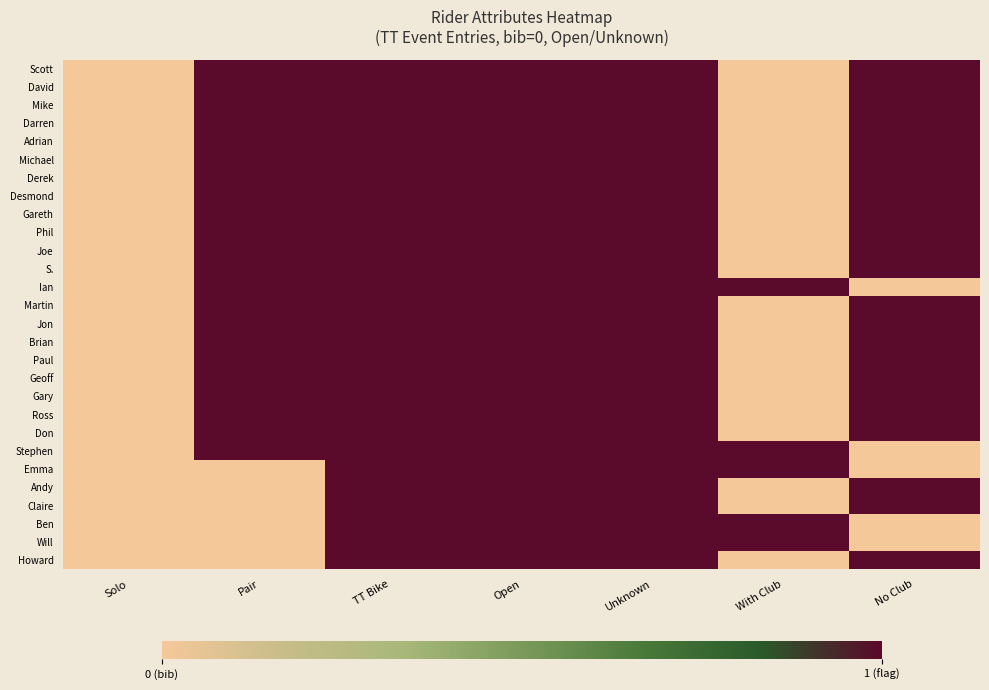

Reading left to right, extract all data points from this chart.

Scott: Solo=0	Pair=1	TT Bike=1	Open=1	Unknown=1	With Club=0	No Club=1
David: Solo=0	Pair=1	TT Bike=1	Open=1	Unknown=1	With Club=0	No Club=1
Mike: Solo=0	Pair=1	TT Bike=1	Open=1	Unknown=1	With Club=0	No Club=1
Darren: Solo=0	Pair=1	TT Bike=1	Open=1	Unknown=1	With Club=0	No Club=1
Adrian: Solo=0	Pair=1	TT Bike=1	Open=1	Unknown=1	With Club=0	No Club=1
Michael: Solo=0	Pair=1	TT Bike=1	Open=1	Unknown=1	With Club=0	No Club=1
Derek: Solo=0	Pair=1	TT Bike=1	Open=1	Unknown=1	With Club=0	No Club=1
Desmond: Solo=0	Pair=1	TT Bike=1	Open=1	Unknown=1	With Club=0	No Club=1
Gareth: Solo=0	Pair=1	TT Bike=1	Open=1	Unknown=1	With Club=0	No Club=1
Phil: Solo=0	Pair=1	TT Bike=1	Open=1	Unknown=1	With Club=0	No Club=1
Joe: Solo=0	Pair=1	TT Bike=1	Open=1	Unknown=1	With Club=0	No Club=1
S.: Solo=0	Pair=1	TT Bike=1	Open=1	Unknown=1	With Club=0	No Club=1
Ian: Solo=0	Pair=1	TT Bike=1	Open=1	Unknown=1	With Club=1	No Club=0
Martin: Solo=0	Pair=1	TT Bike=1	Open=1	Unknown=1	With Club=0	No Club=1
Jon: Solo=0	Pair=1	TT Bike=1	Open=1	Unknown=1	With Club=0	No Club=1
Brian: Solo=0	Pair=1	TT Bike=1	Open=1	Unknown=1	With Club=0	No Club=1
Paul: Solo=0	Pair=1	TT Bike=1	Open=1	Unknown=1	With Club=0	No Club=1
Geoff: Solo=0	Pair=1	TT Bike=1	Open=1	Unknown=1	With Club=0	No Club=1
Gary: Solo=0	Pair=1	TT Bike=1	Open=1	Unknown=1	With Club=0	No Club=1
Ross: Solo=0	Pair=1	TT Bike=1	Open=1	Unknown=1	With Club=0	No Club=1
Don: Solo=0	Pair=1	TT Bike=1	Open=1	Unknown=1	With Club=0	No Club=1
Stephen: Solo=0	Pair=1	TT Bike=1	Open=1	Unknown=1	With Club=1	No Club=0
Emma: Solo=0	Pair=0	TT Bike=1	Open=1	Unknown=1	With Club=1	No Club=0
Andy: Solo=0	Pair=0	TT Bike=1	Open=1	Unknown=1	With Club=0	No Club=1
Claire: Solo=0	Pair=0	TT Bike=1	Open=1	Unknown=1	With Club=0	No Club=1
Ben: Solo=0	Pair=0	TT Bike=1	Open=1	Unknown=1	With Club=1	No Club=0
Will: Solo=0	Pair=0	TT Bike=1	Open=1	Unknown=1	With Club=1	No Club=0
Howard: Solo=0	Pair=0	TT Bike=1	Open=1	Unknown=1	With Club=0	No Club=1